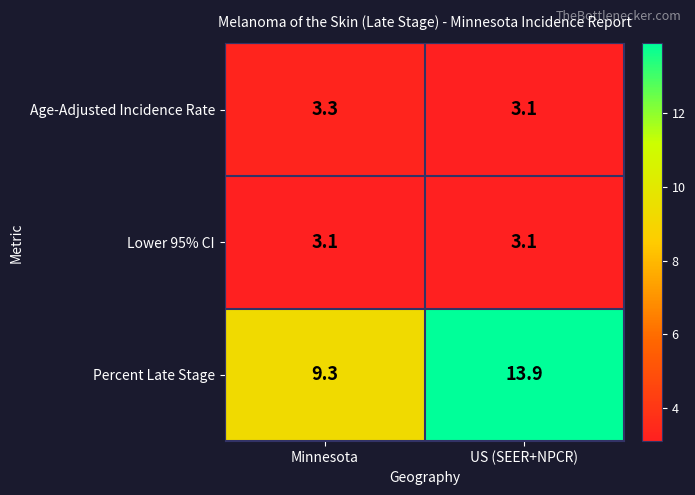

Where does the Percent Late Stage series first go above 13?

US (SEER+NPCR)